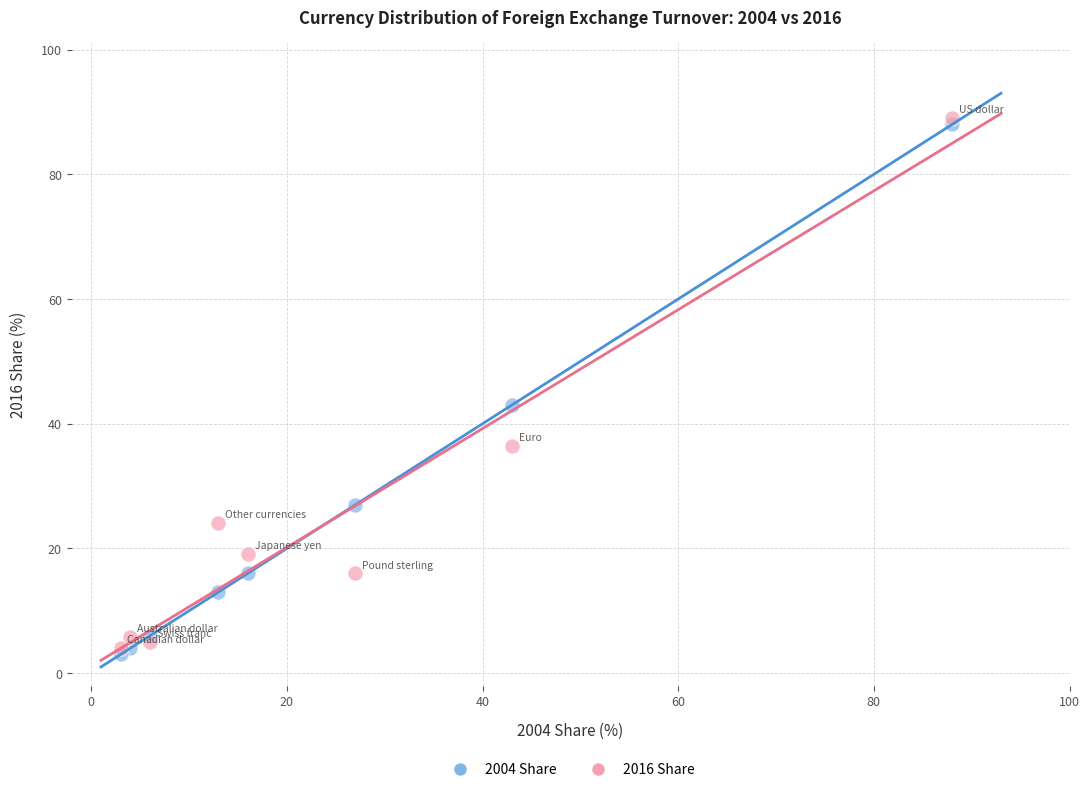

Across all series, what Y value is closest to 46?

43.0